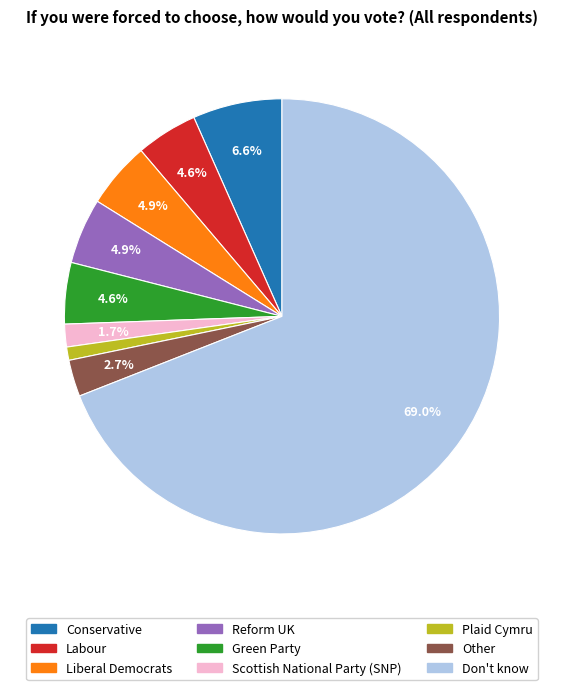

Which category accounts for the majority?

Don't know